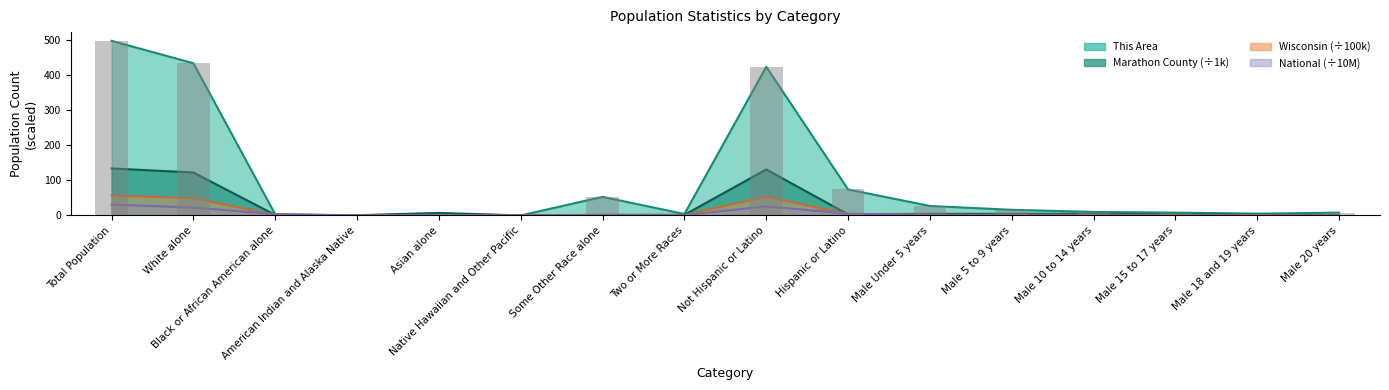

How many groups of bars are there?

16